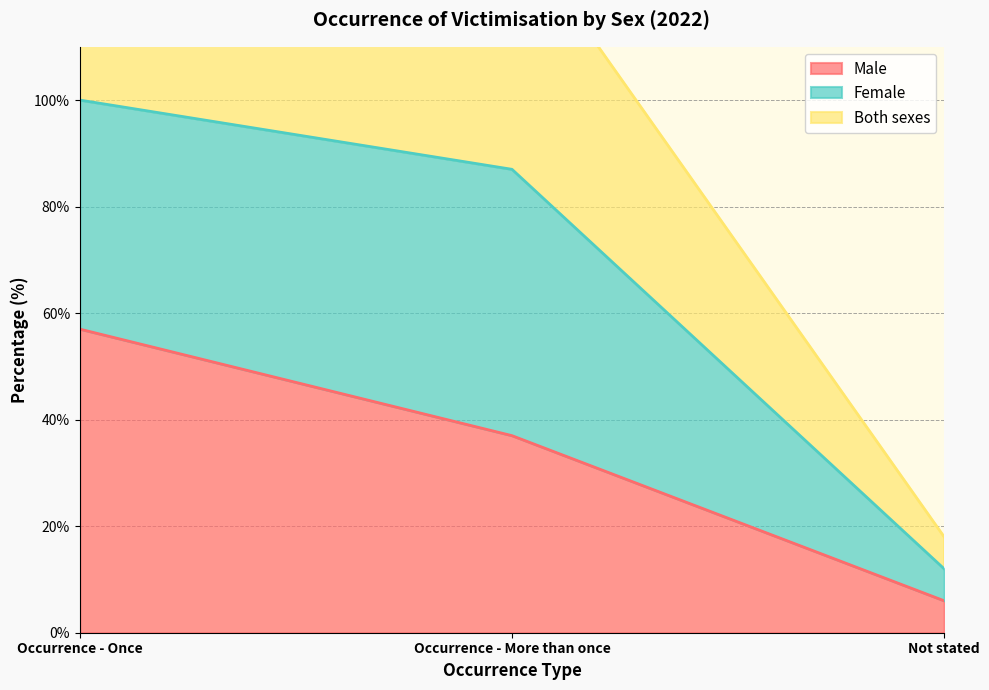

At which category is the sum across all series the highest?

Occurrence - Once